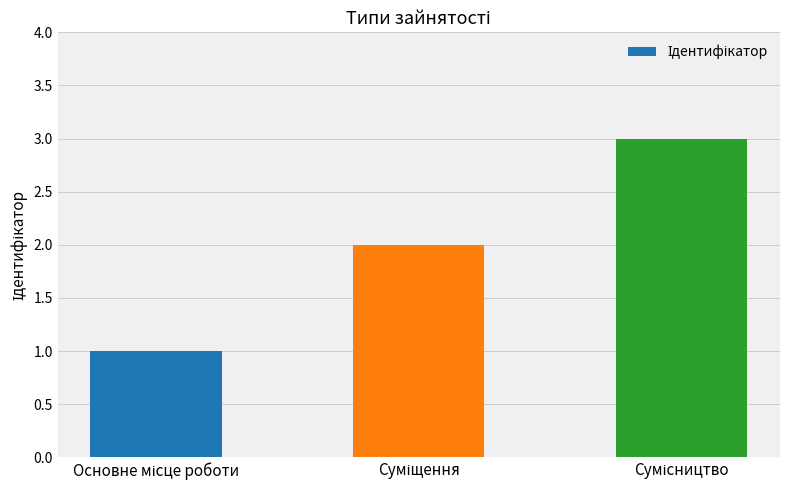

What is the value of the 2nd bar from the left?

2